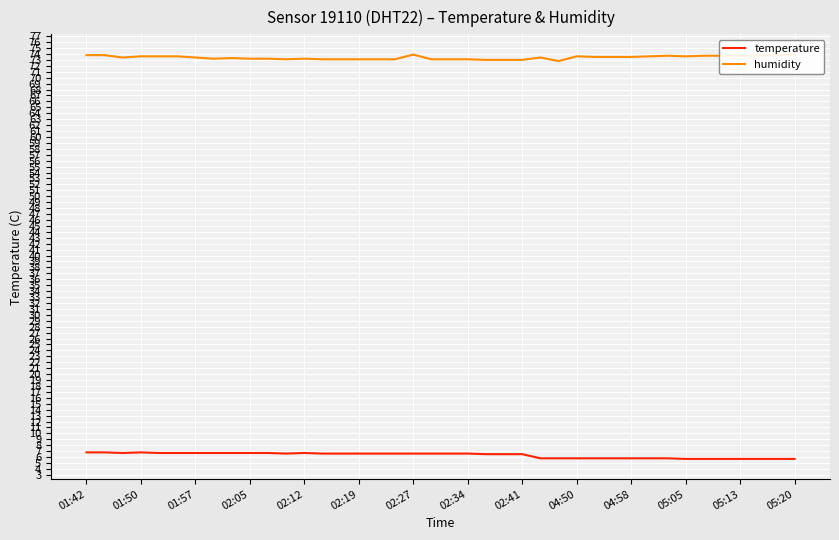

True or false: humidity and temperature intersect in this chart.

False